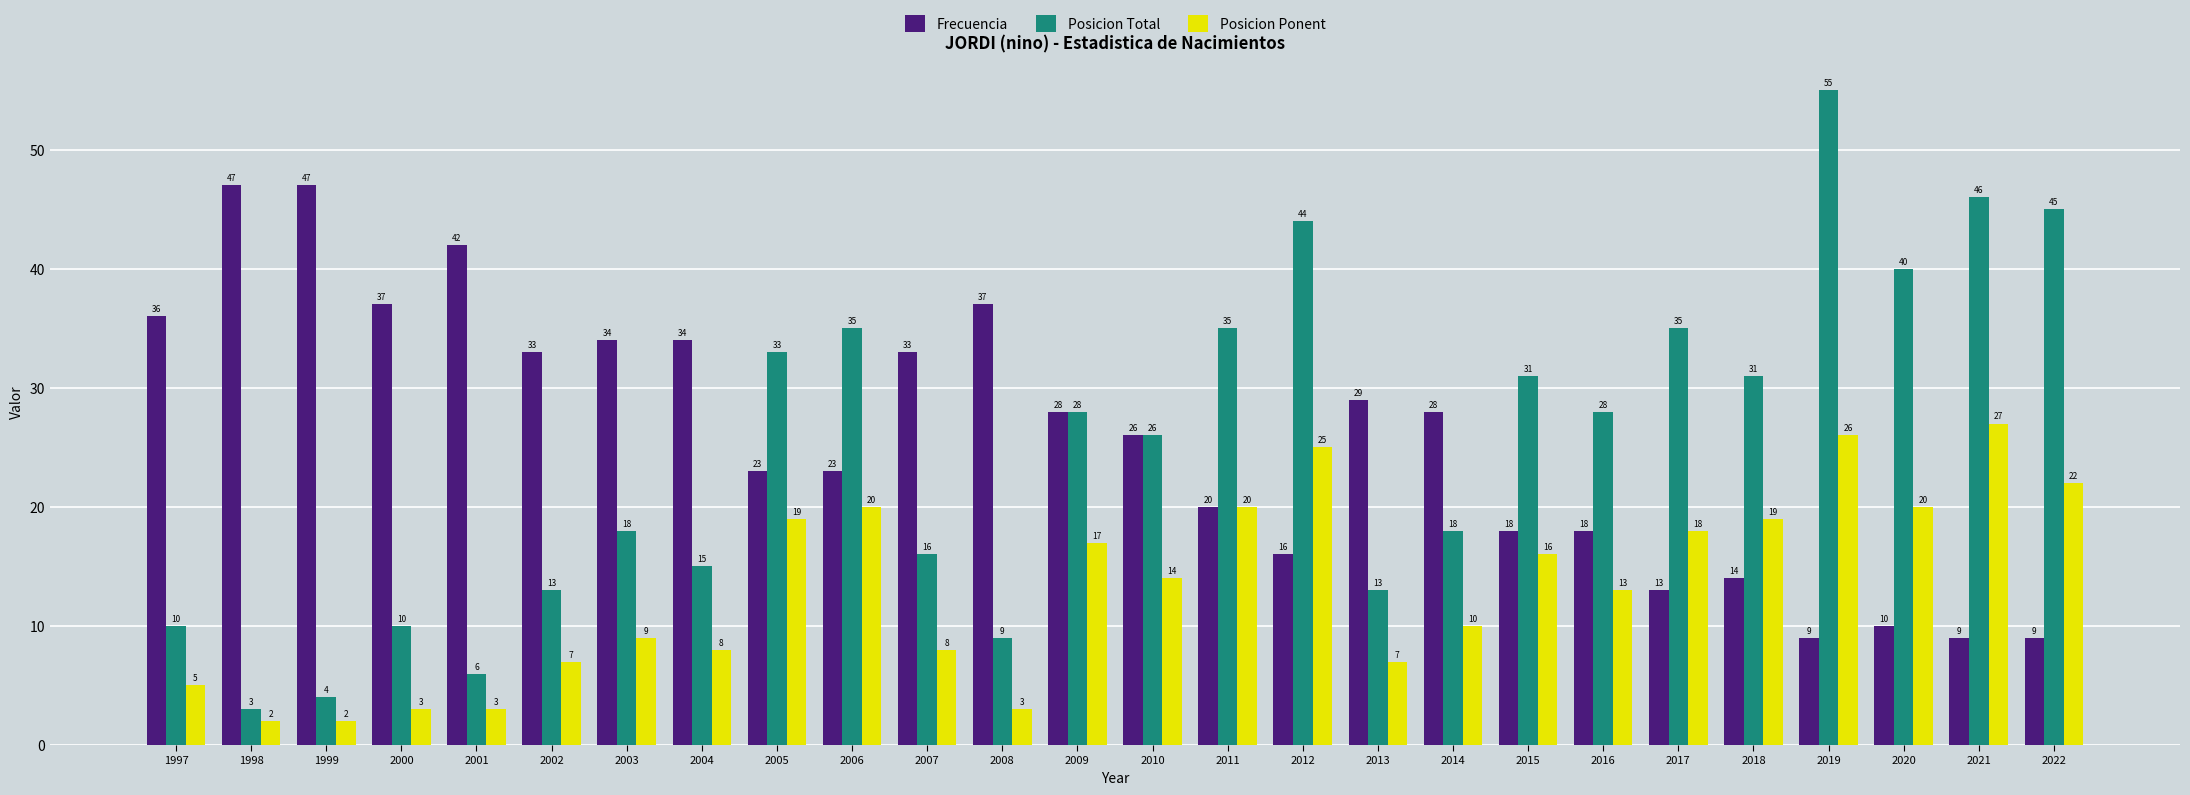

Reading left to right, extract all data points from this chart.

Frecuencia: 36	47	47	37	42	33	34	34	23	23	33	37	28	26	20	16	29	28	18	18	13	14	9	10	9	9
Posicion Total: 10	3	4	10	6	13	18	15	33	35	16	9	28	26	35	44	13	18	31	28	35	31	55	40	46	45
Posicion Ponent: 5	2	2	3	3	7	9	8	19	20	8	3	17	14	20	25	7	10	16	13	18	19	26	20	27	22